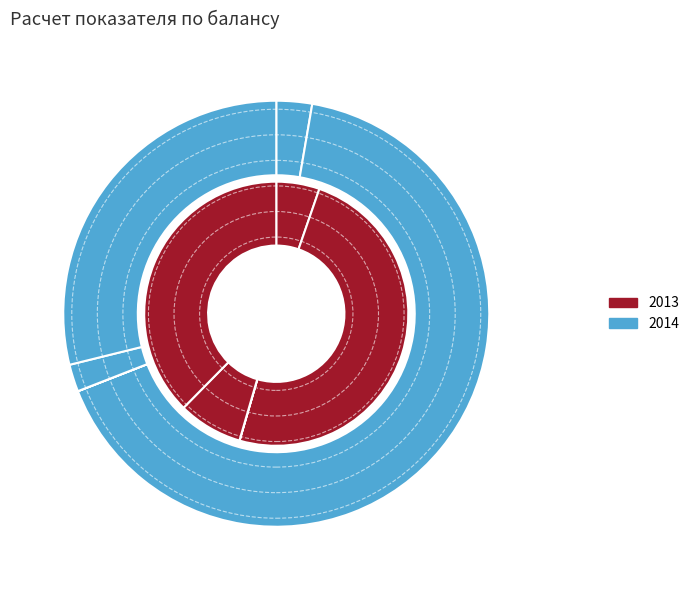

To the nearest percent, what is the difference between the largest and smallest slice percentages?

66%